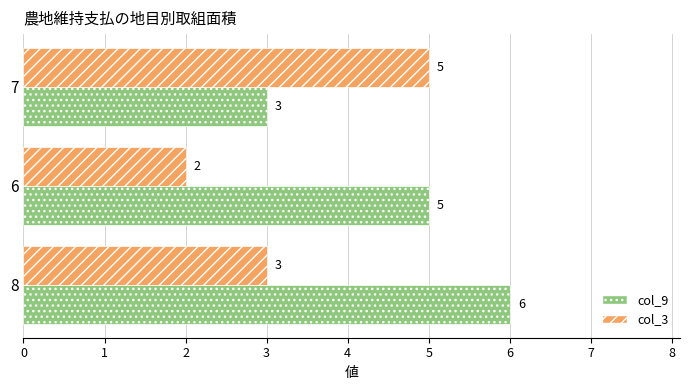

True or false: col_3 has a value of 3 at 8.

True